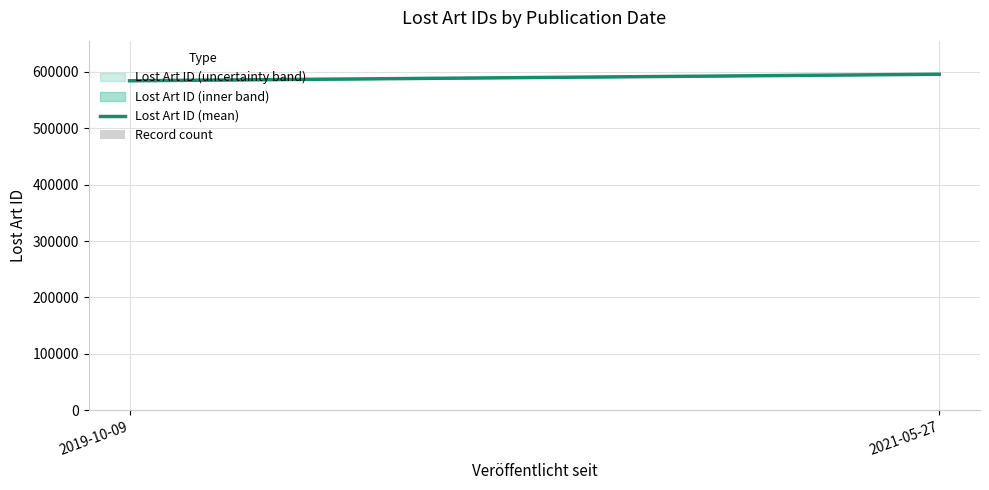

What is the sum of all values?

7